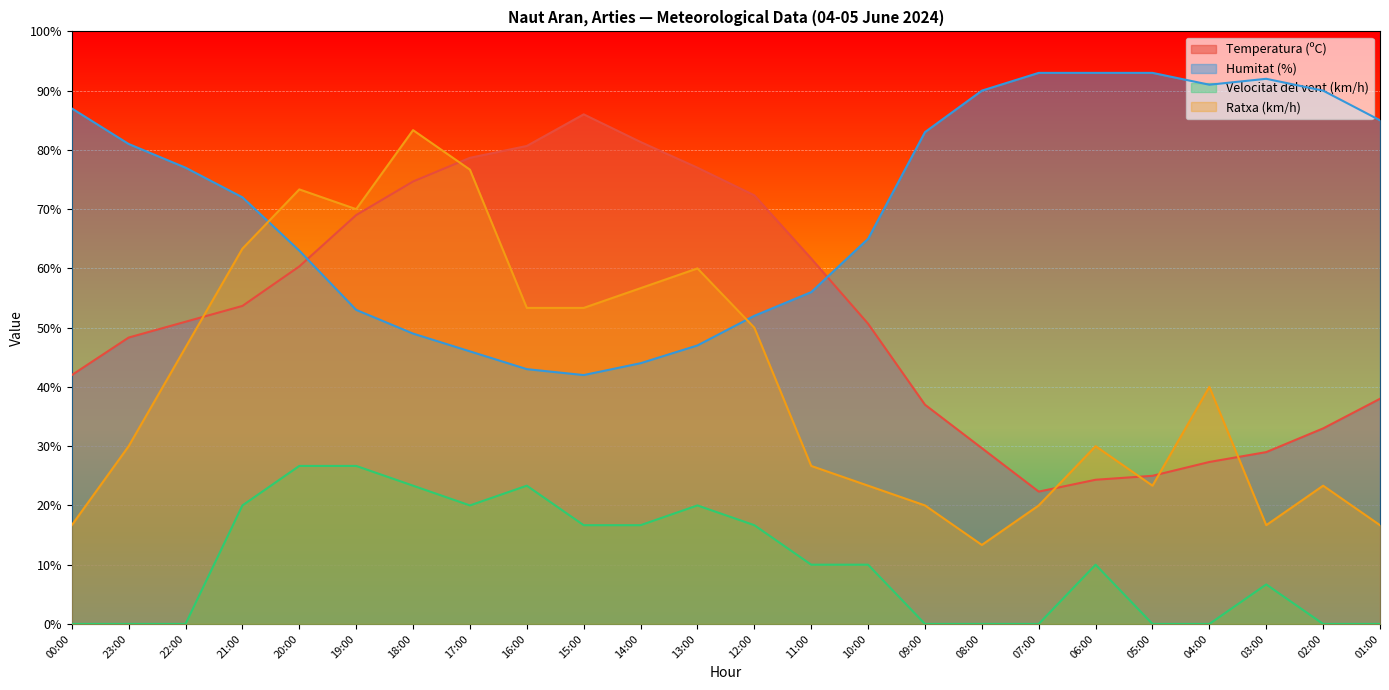

What position from the right is 10:00?

10